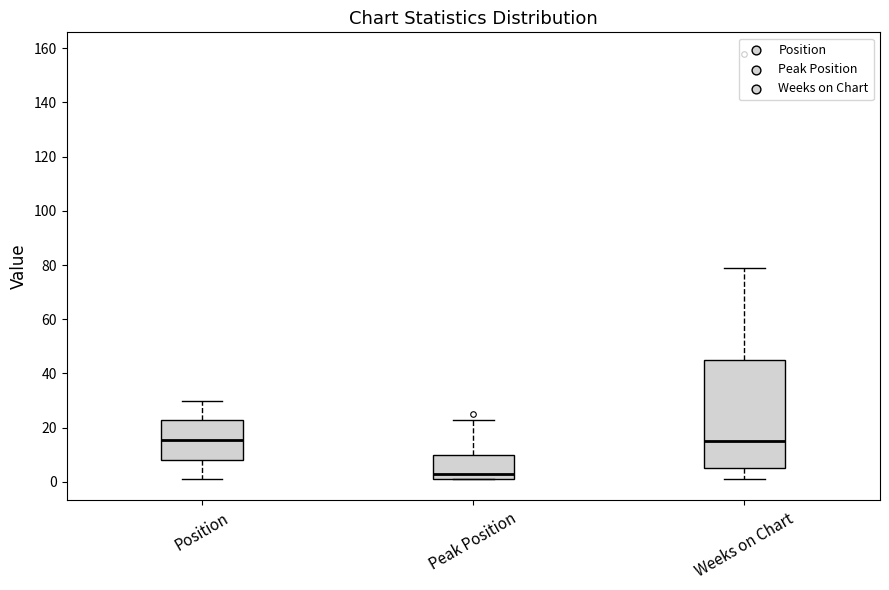

Where does the median line of the box for Peak Position sit on the y-axis? The values are not printed on the chart, so give them approximately, as read against the axis.

4